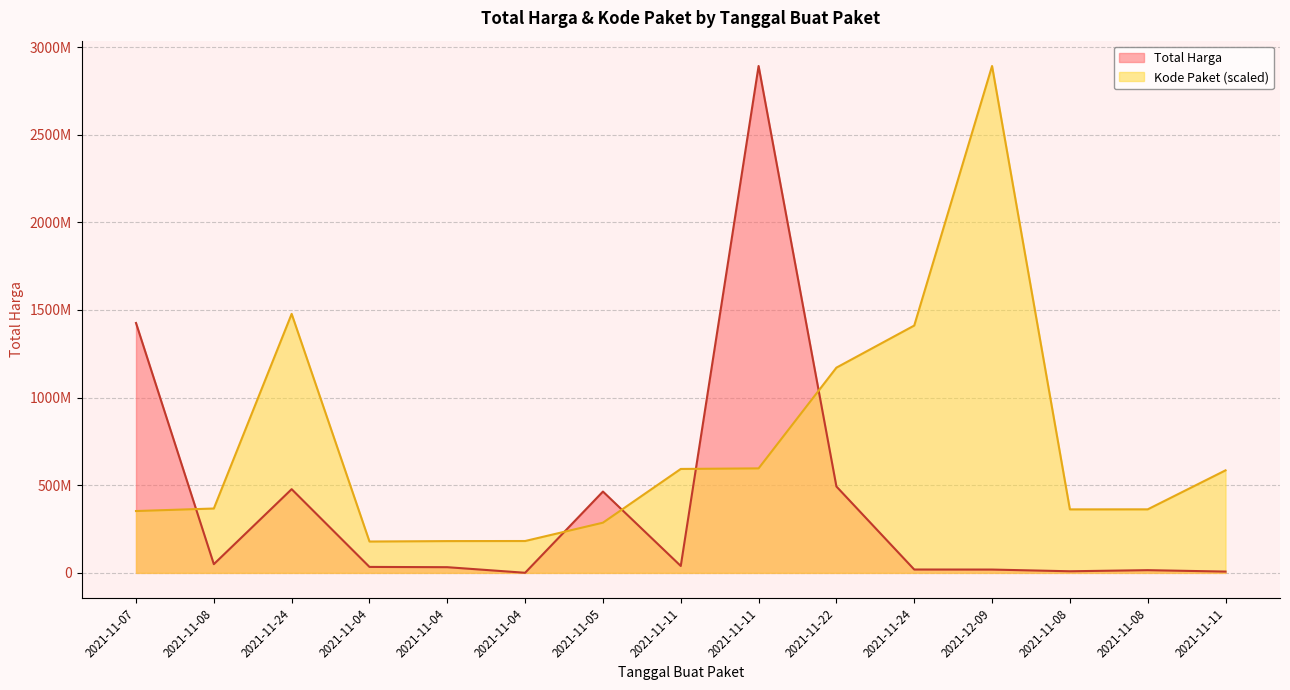

The Total Harga series shows 12248981.3 at 2021-11-08. True or false?

False